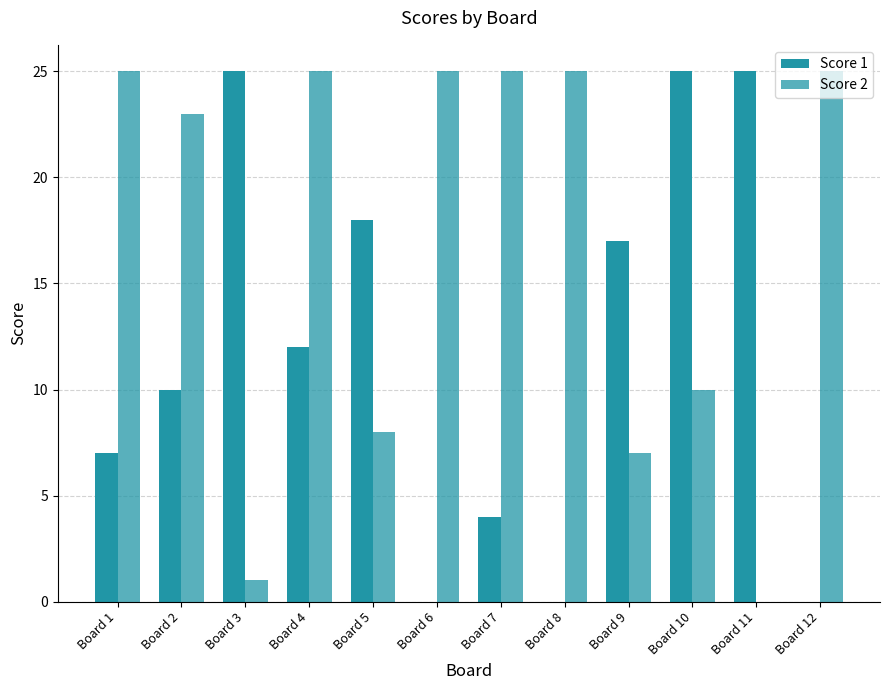

How many series are shown in this chart?

2